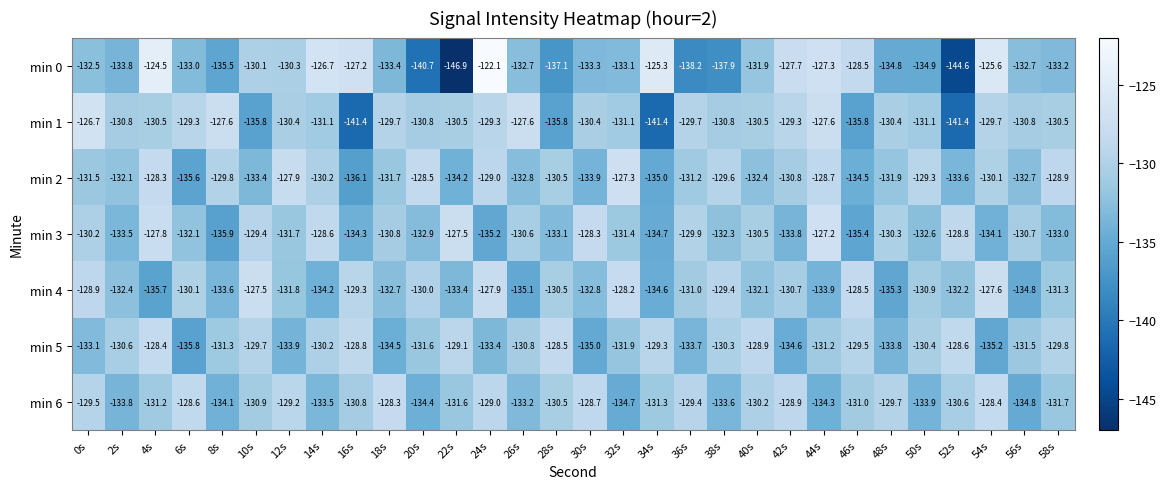

What is the difference between the min 5 values at 56s and 6s?

4.3